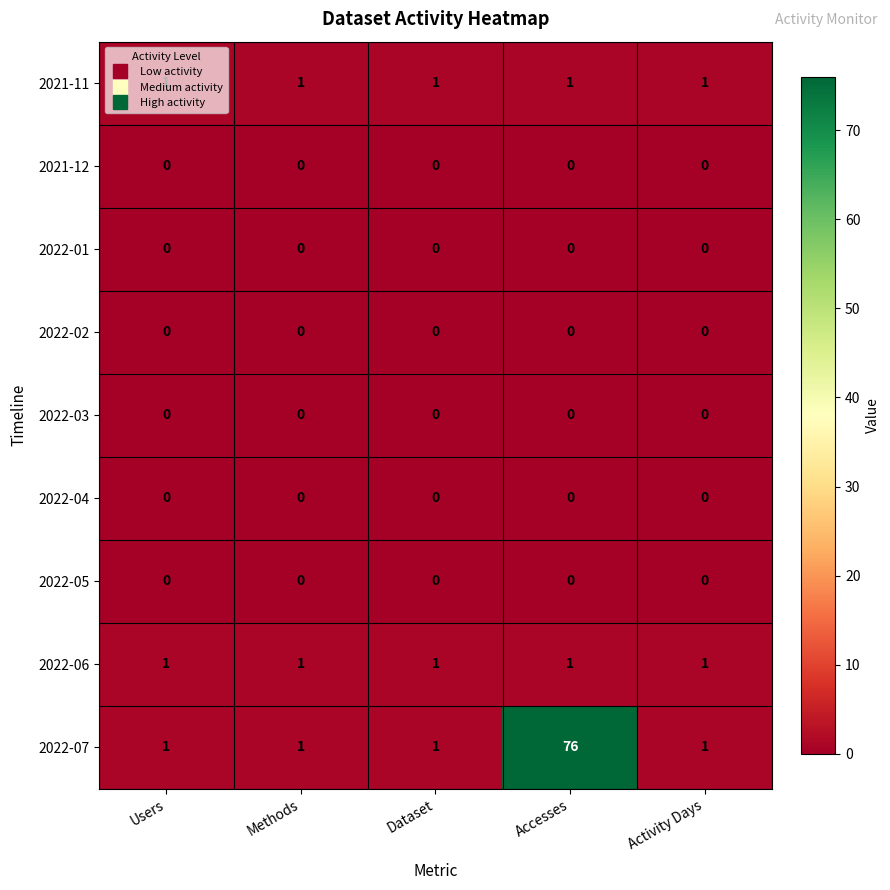

True or false: 2022-01 has a value of 0 at Accesses.

True